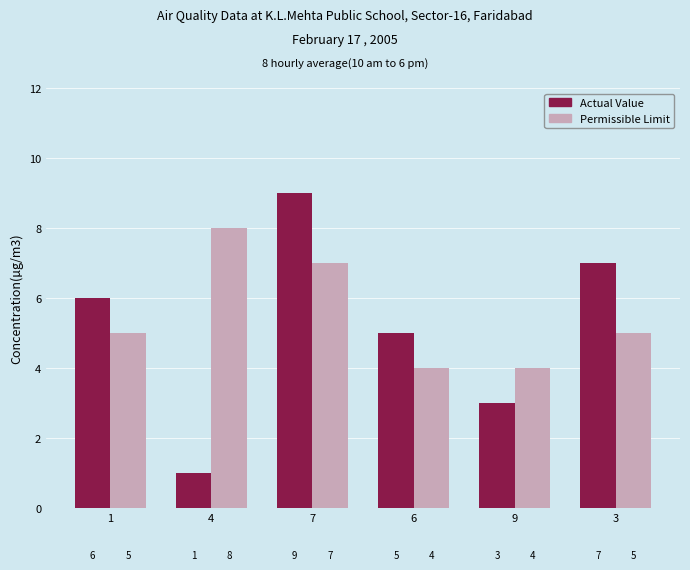

At which label does Permissible Limit reach its peak?

4